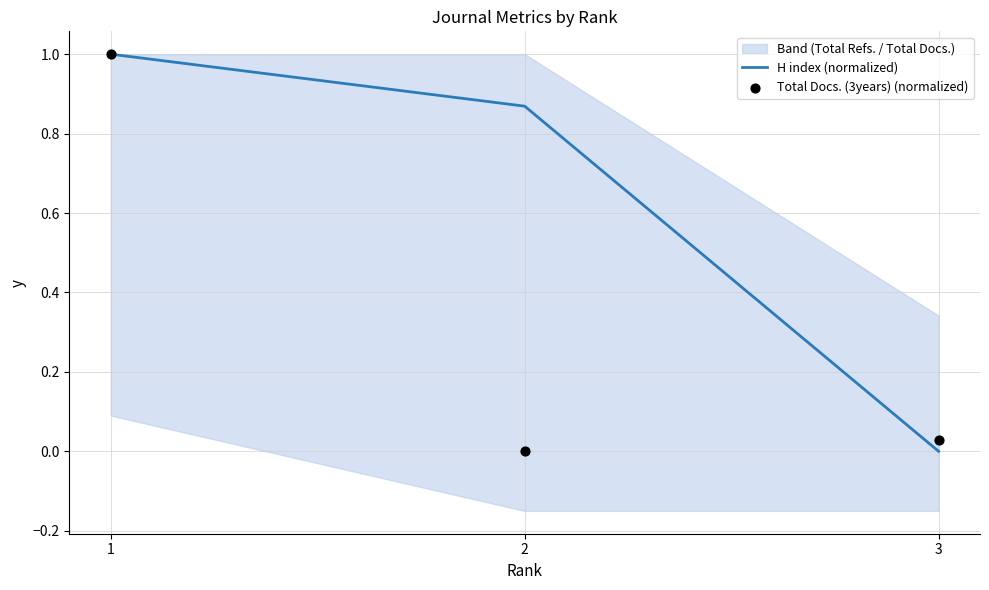

Which series reaches the maximum Y coordinate?

H index (normalized)